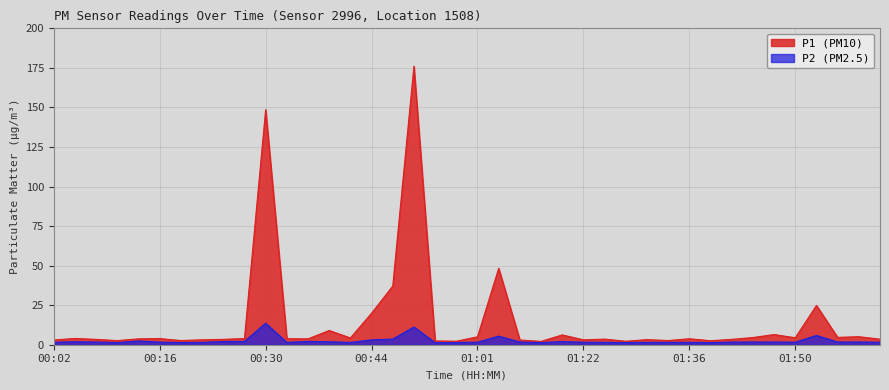

Rank the categories by P2 value from lowest to highest.

00:56, 01:39, 00:10, 01:13, 00:19, 00:58, 01:27, 00:41, 00:21, 00:33, 01:30, 01:33, 01:36, 01:24, 00:02, 01:01, 01:22, 01:50, 02:01, 00:16, 00:08, 01:10, 01:41, 01:44, 01:47, 01:56, 01:58, 00:05, 00:38, 01:19, 00:24, 00:27, 00:35, 00:13, 00:44, 00:47, 01:04, 01:53, 00:53, 00:30